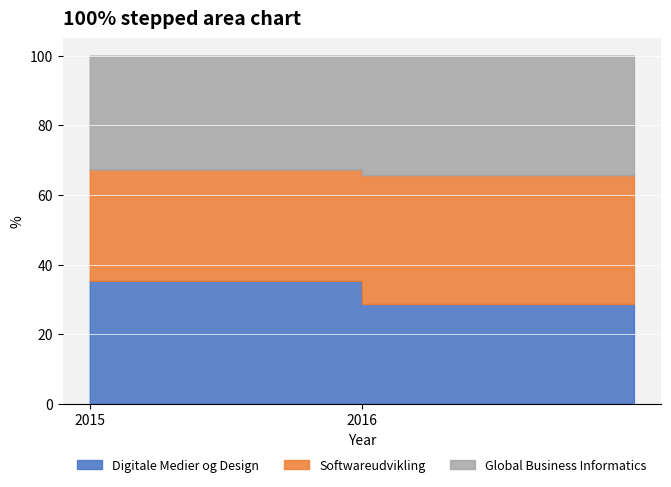

What is the lowest value of the Digitale Medier og Design series?

28.7